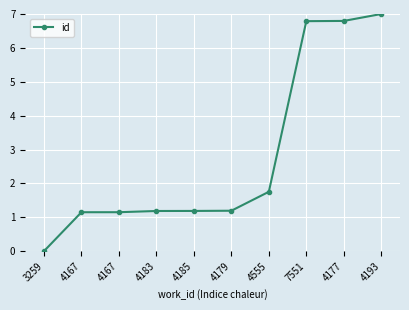

Does the chart display data point markers on the line(s)?

Yes